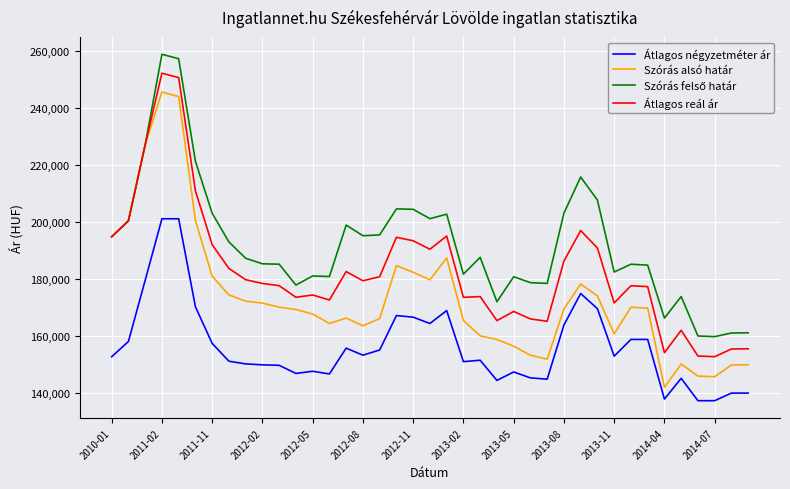

True or false: Átlagos reál ár and Átlagos négyzetméter ár intersect in this chart.

False